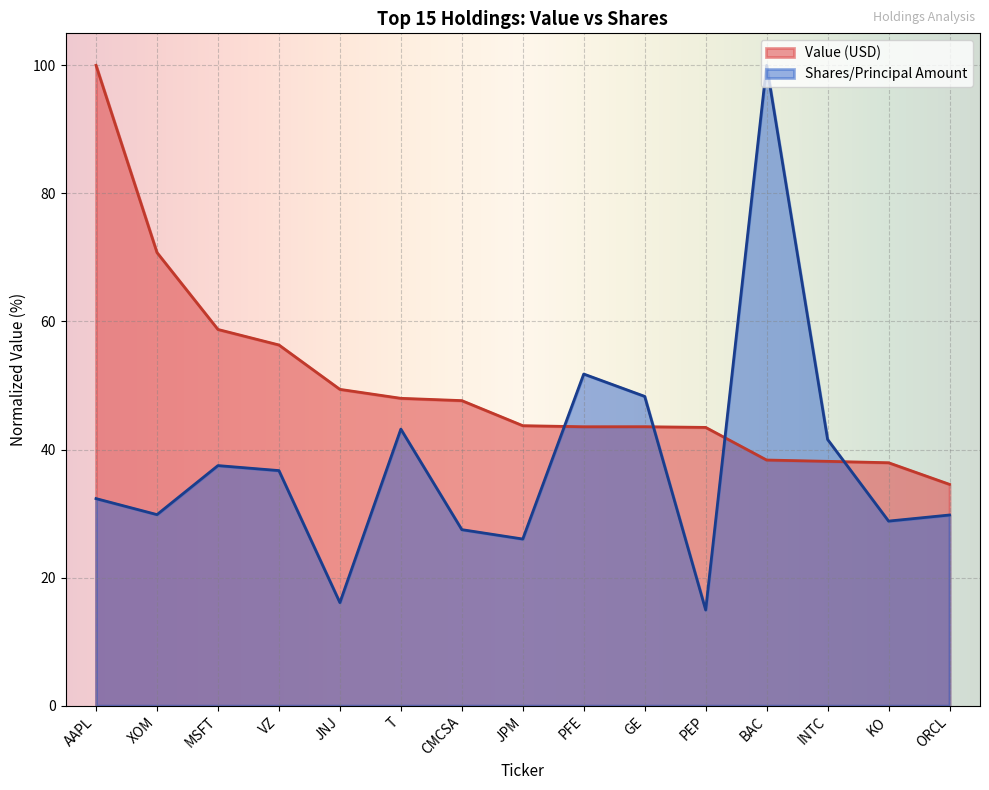

How many values in the Shares or principal amount series are below 32?

7